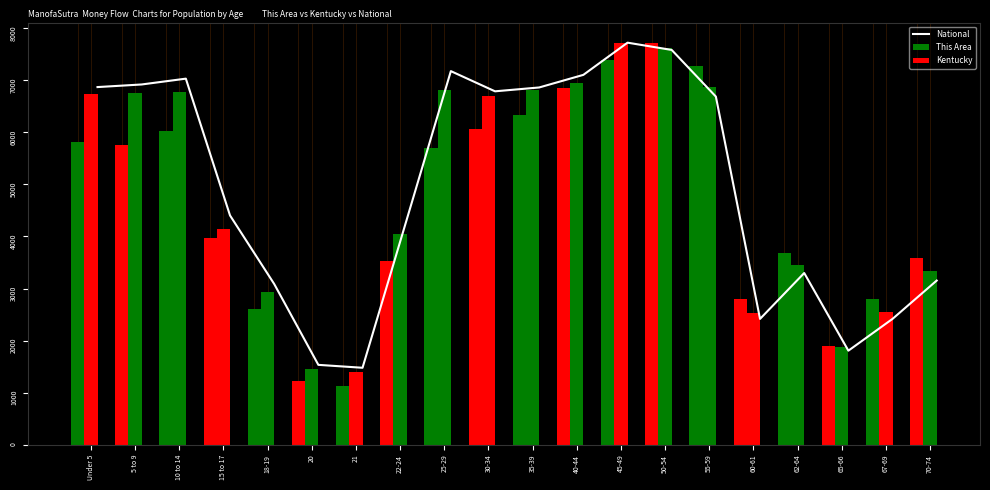

Which series has the largest total across all categories?

National